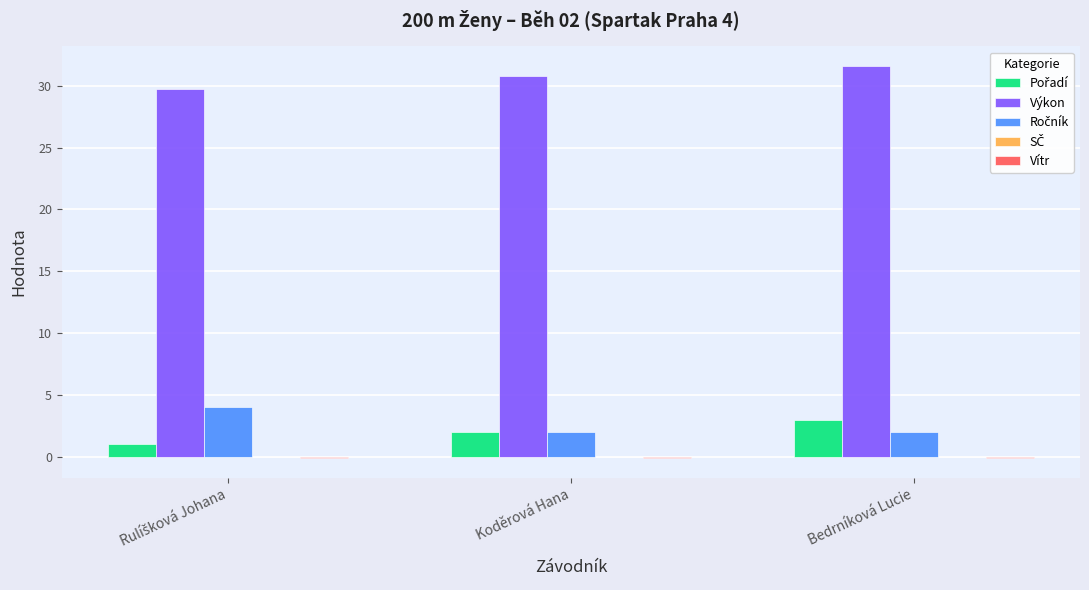

Which series has the largest total across all categories?

Výkon